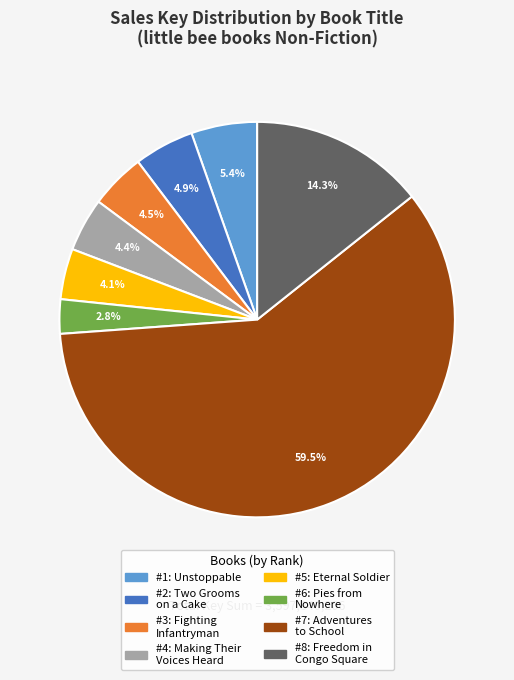

Does any single category account for the majority?

Yes